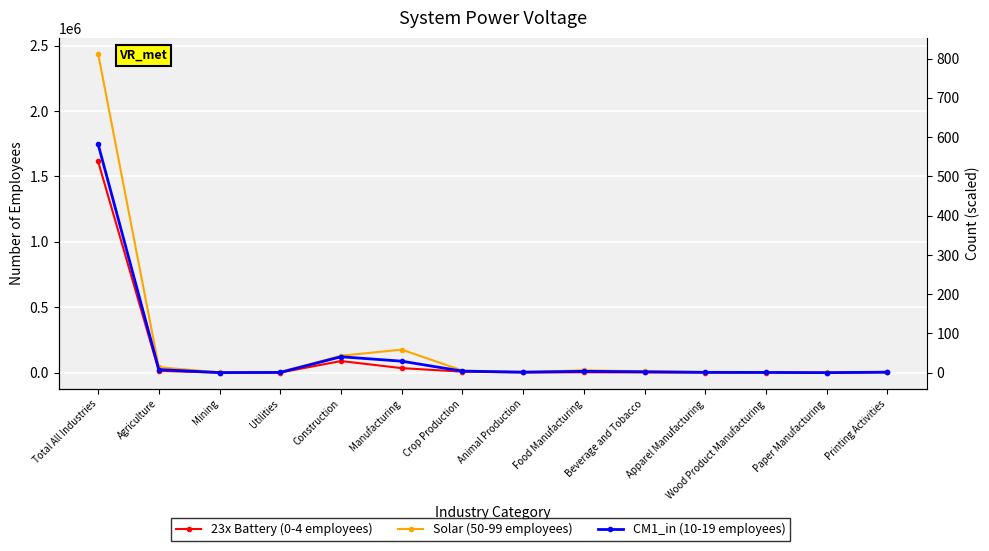

The CM1_in (10-19 employees) series shows 7055 at Food Manufacturing. True or false?

False